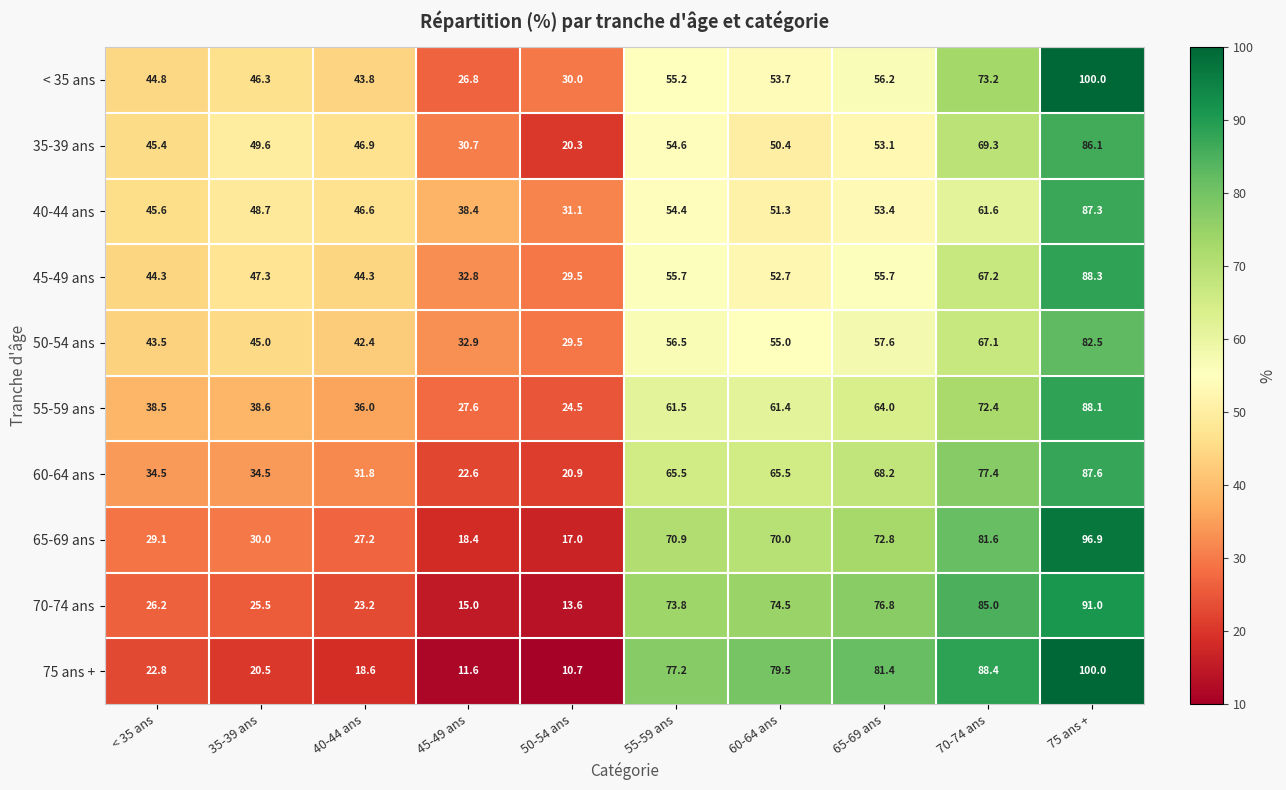

At 60-64 ans, list the series in order from largest to smallest.

75 ans +, 70-74 ans, 65-69 ans, 60-64 ans, 55-59 ans, 50-54 ans, < 35 ans, 45-49 ans, 40-44 ans, 35-39 ans